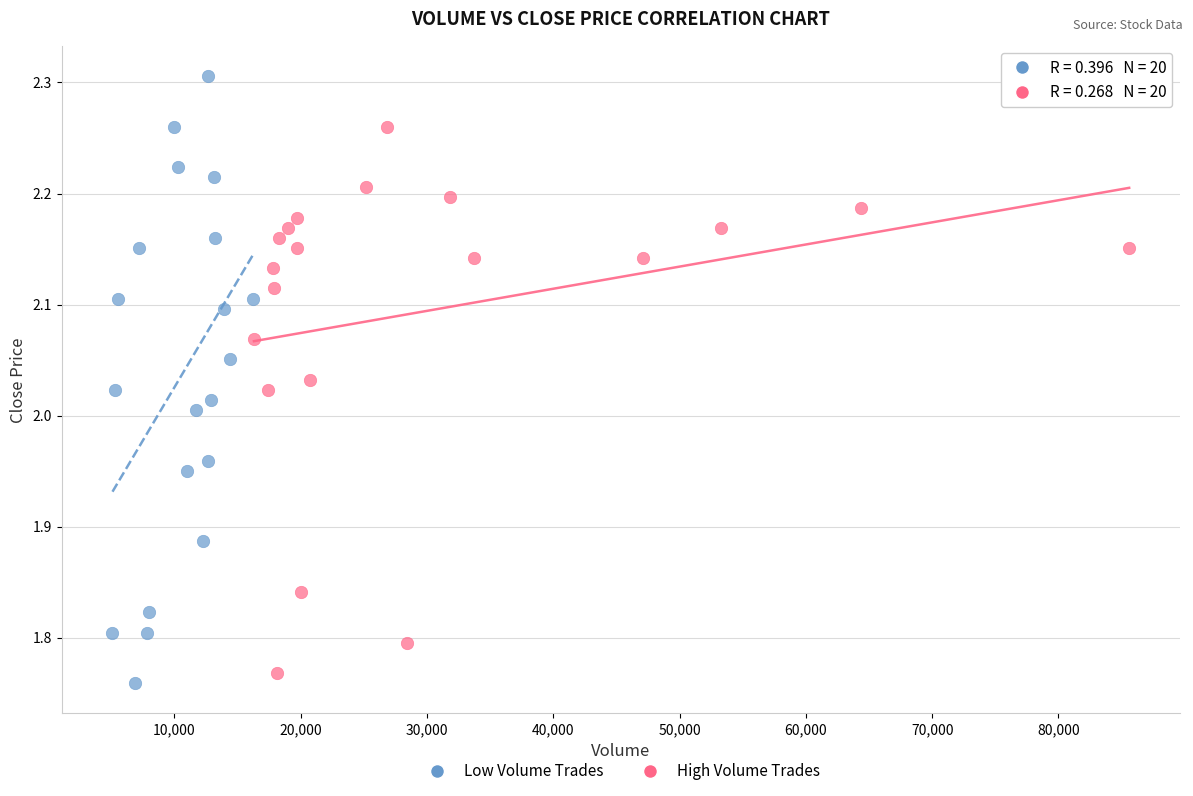

Which series reaches the maximum Y coordinate?

Low Volume Trades